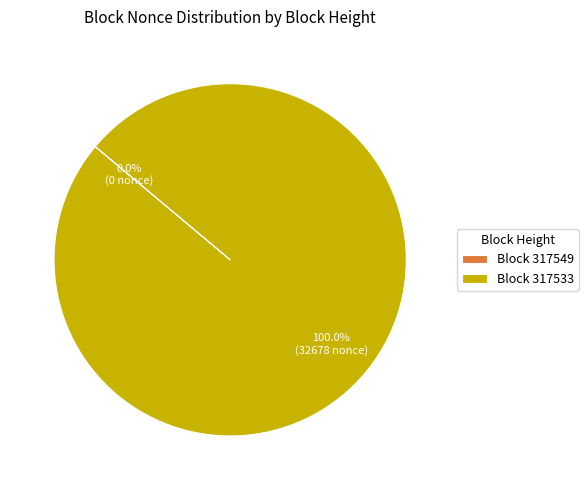

Which category accounts for the majority?

317533